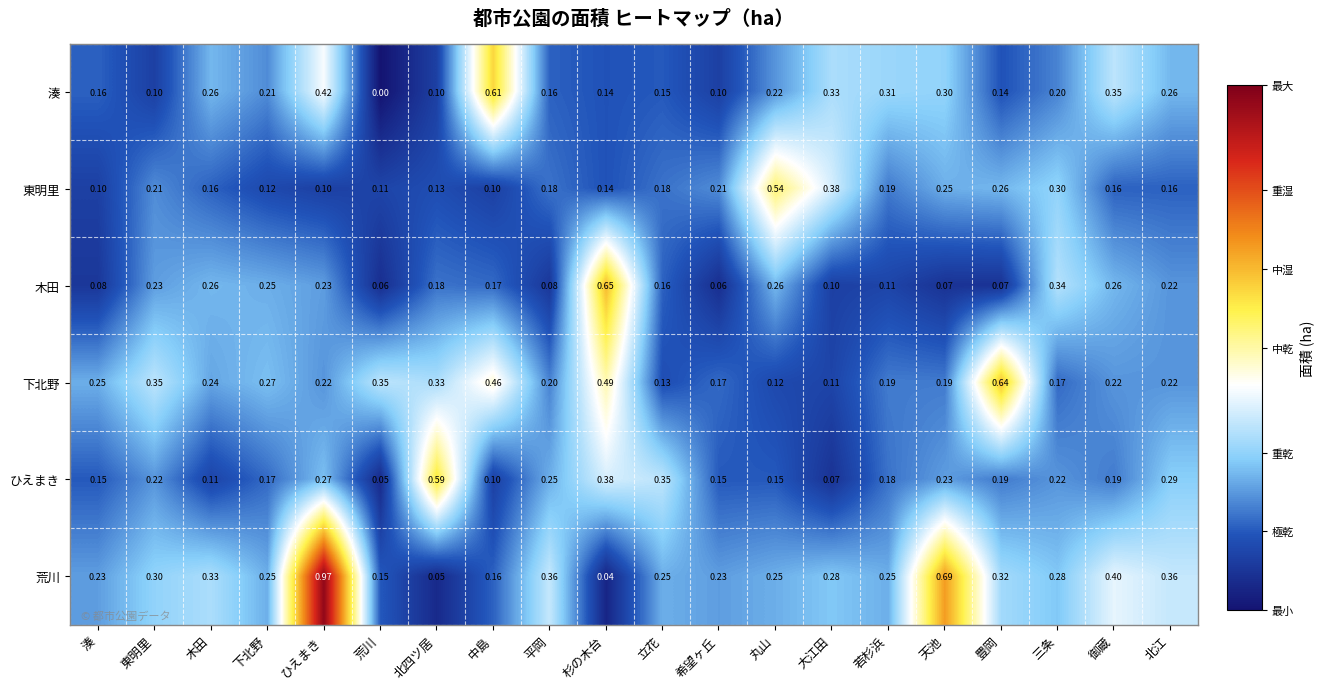

Which series has the widest spread of values?

荒川